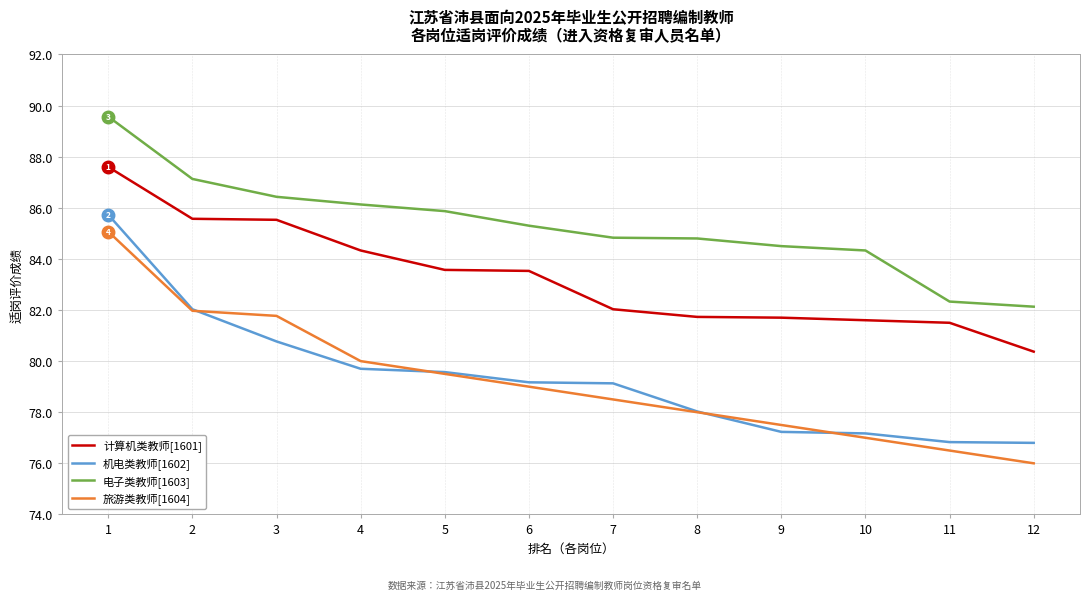

Where does the 旅游类教师[1604] series first go above 79?

1